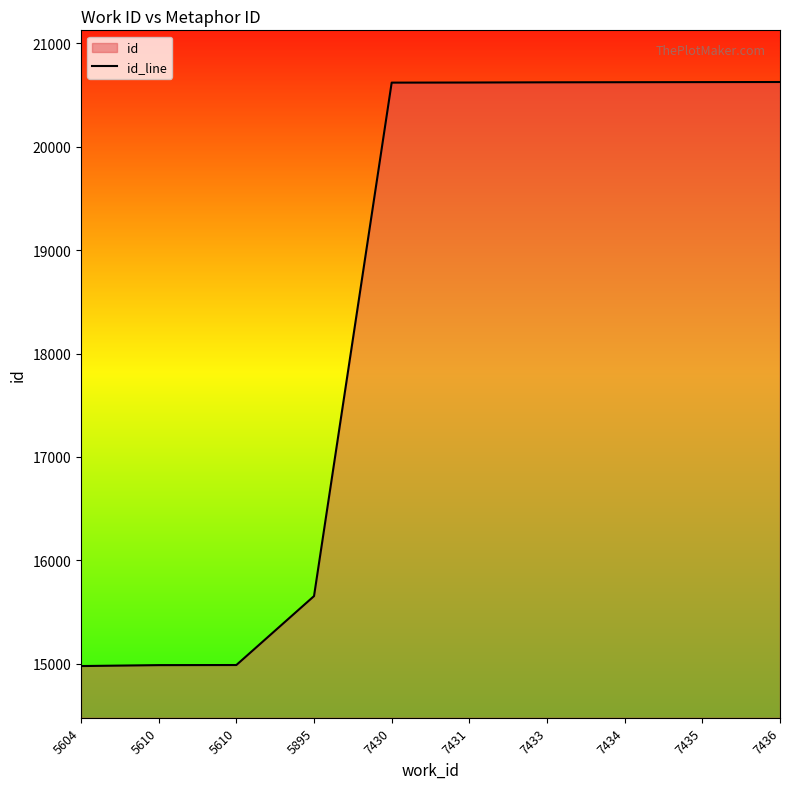

Which has a higher value, 7434 or 5610?

7434